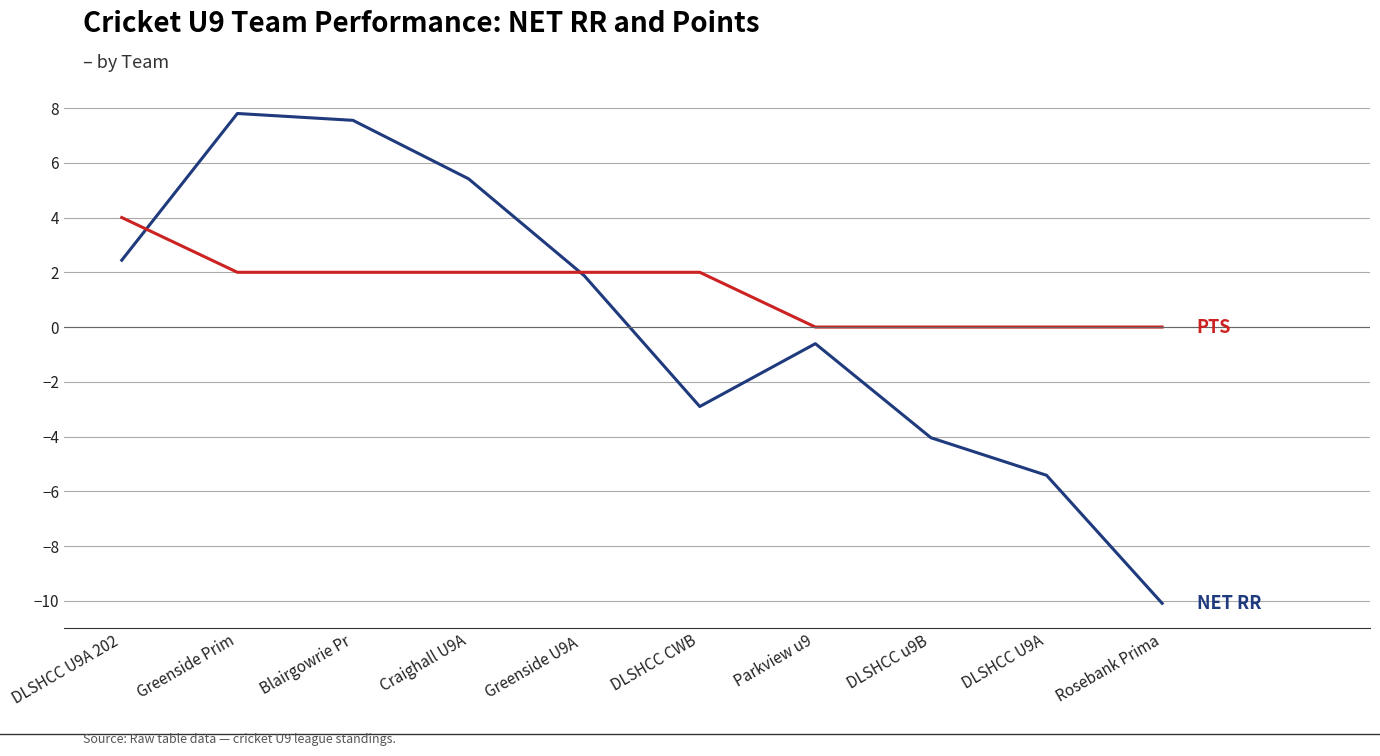

What is the total value across all series at Craighall U9A?

7.4